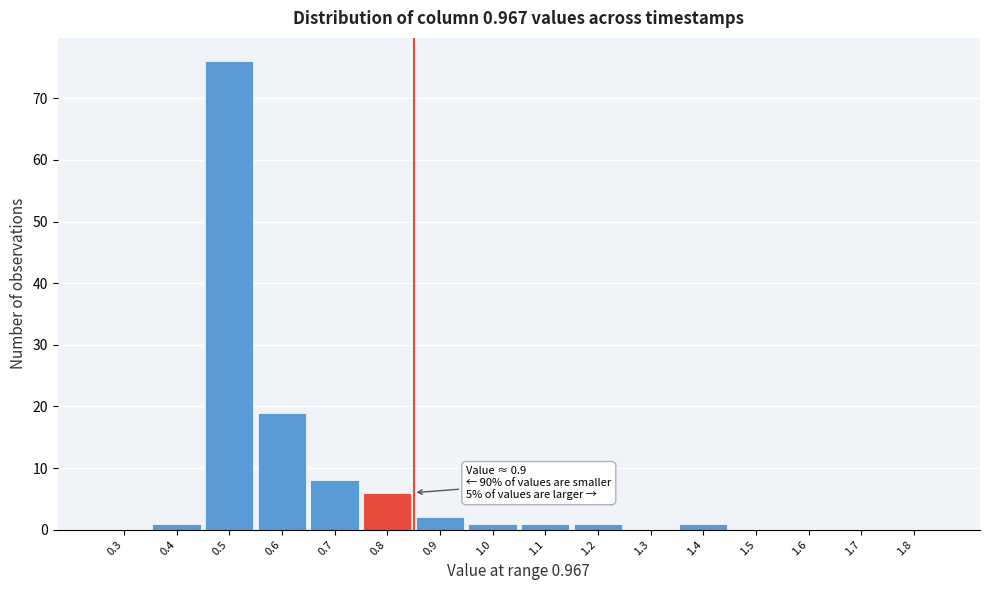

Reading left to right, what are all the values shown in this chart?

0.3=0	0.4=1	0.5=76	0.6=19	0.7=8	0.8=6	0.9=2	1.0=1	1.1=1	1.2=1	1.3=0	1.4=1	1.5=0	1.6=0	1.7=0	1.8=0